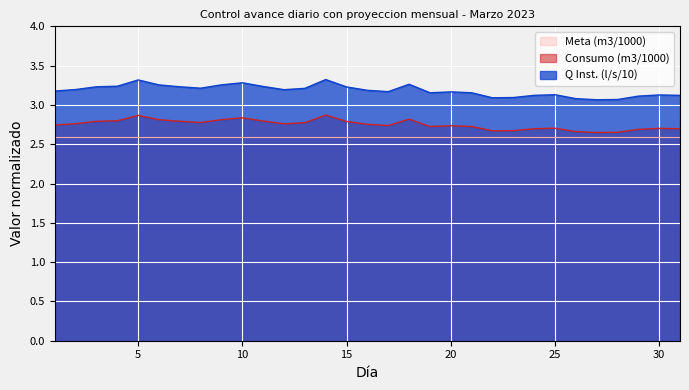

In Q Instantaneo (l/s), how many points are higher than both neighbors (excluding endpoints)?

7